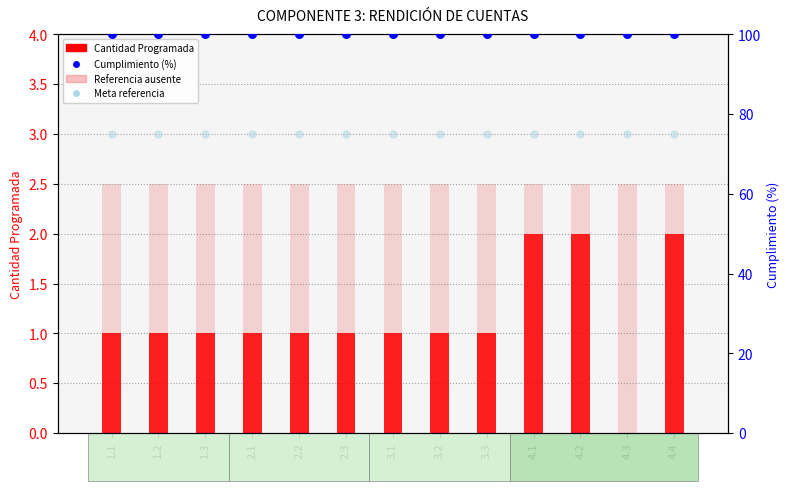

At how many categories does at least one series exceed 15?

13